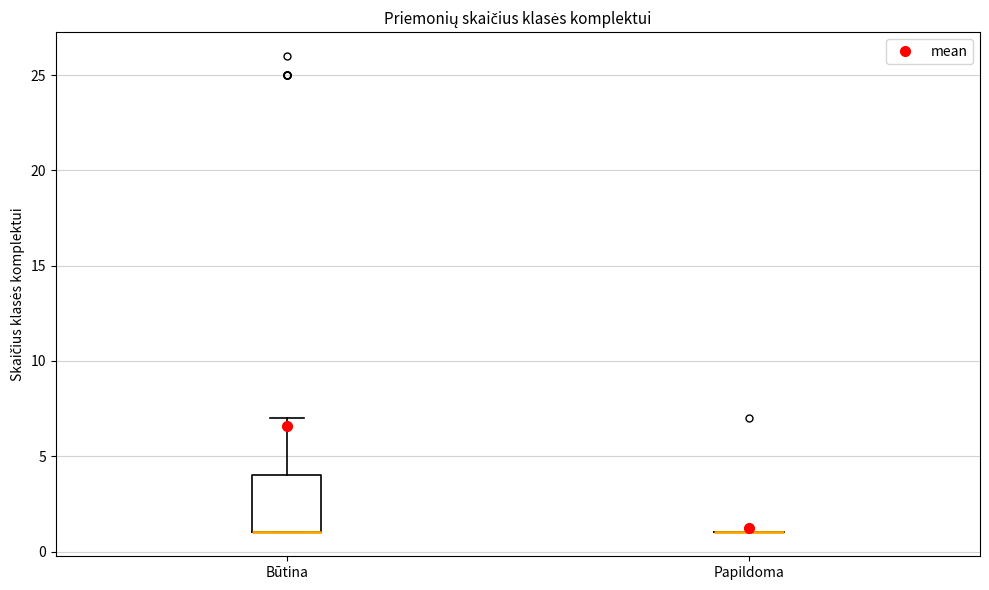

Reading left to right, transcribe this box plot: for each box, give where its median line is, the range the box spans, and where its two whiskers end, as read against the y-axis. The values are not printed on the chart, so give them approximately, as read against the axis.

Būtina: median 1 (drawn on the box's lower edge), box 1 to 4, whiskers 1 to 7
Papildoma: box collapsed to a line at 1, whiskers 1 to 1